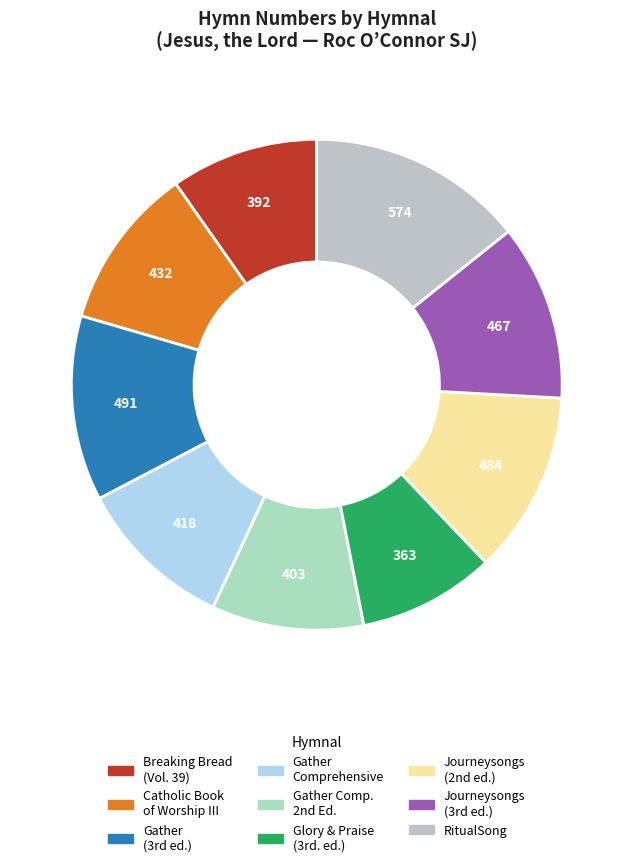

Rank the categories by value from lowest to highest.

Glory and Praise (3rd. ed.), Breaking Bread (Vol. 39), Gather Comprehensive, Second Edition, Gather Comprehensive, Catholic Book of Worship III, Journeysongs (3rd ed.), Journeysongs (2nd ed.), Gather (3rd ed.), RitualSong